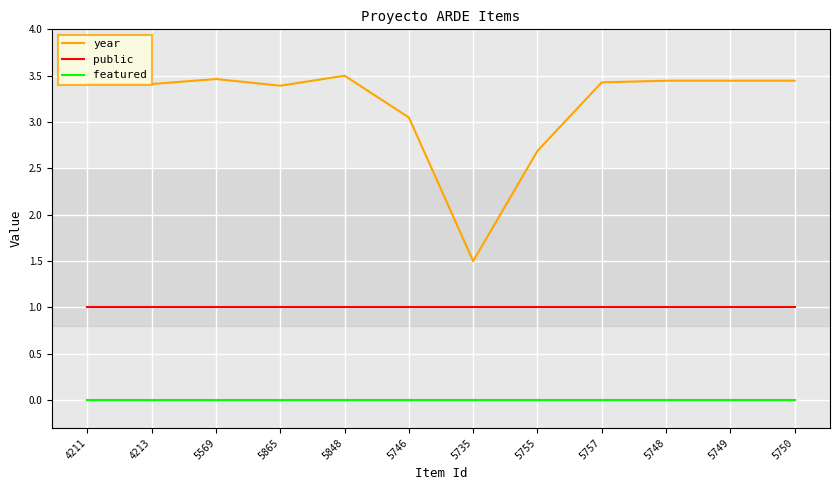

The value of public at 5749 is 1.4. True or false?

False